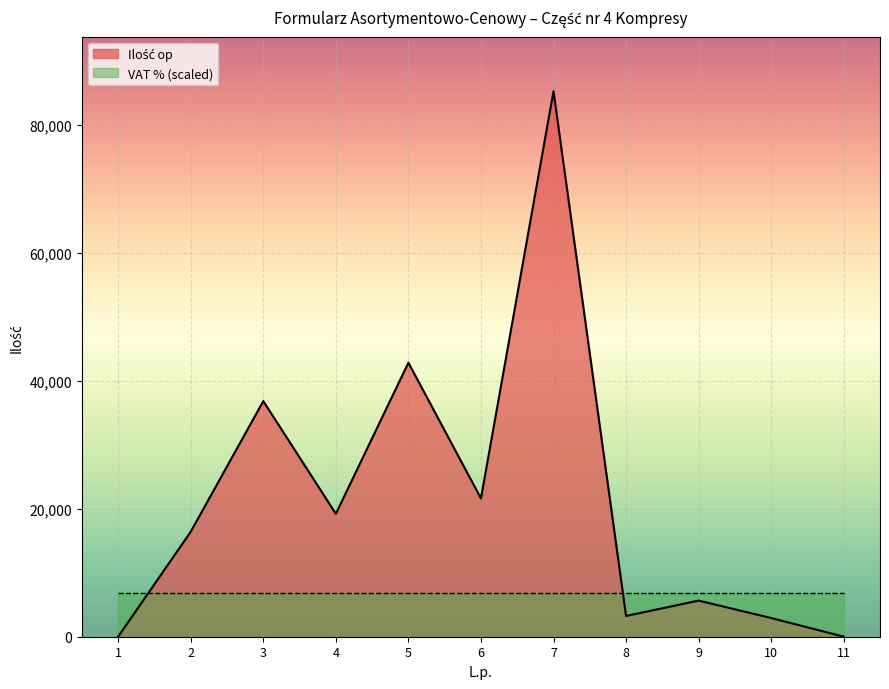

Is it true that the value at 1 is 10?

True